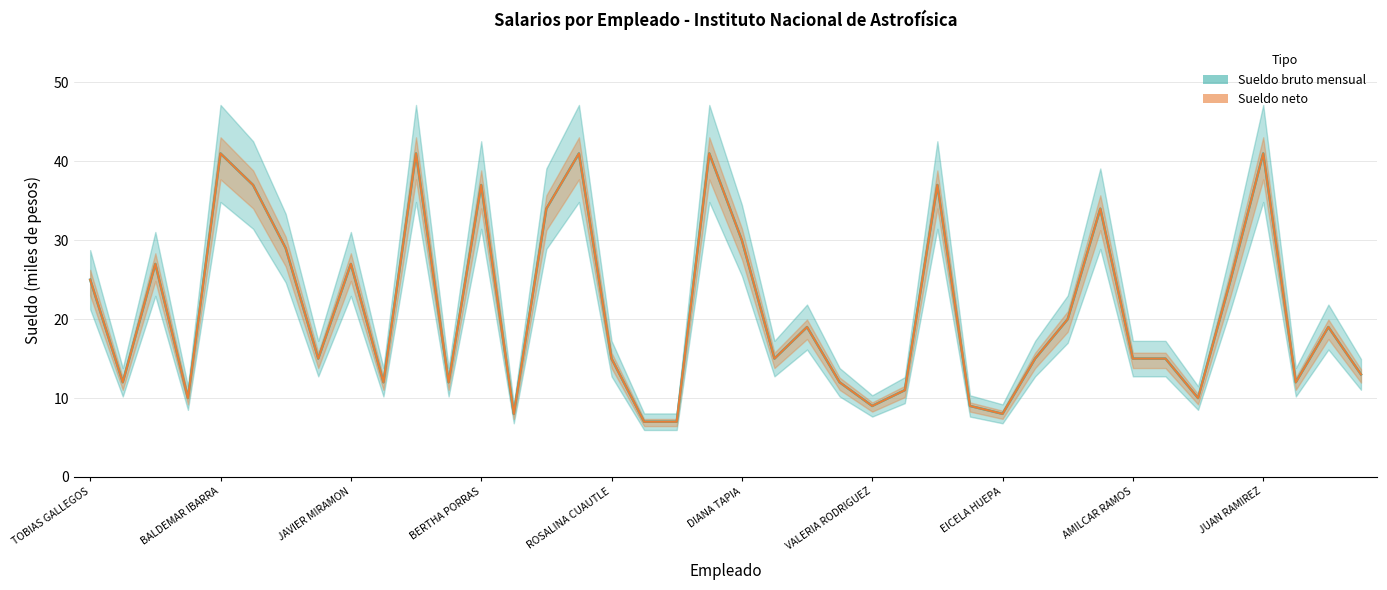

At how many categories does at least one series exceed 34?

8